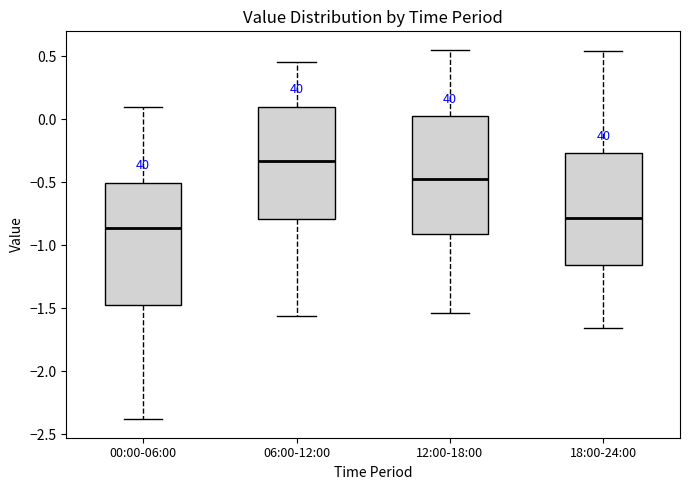

Where does the median line of the box for 12:00-18:00 sit on the y-axis? The values are not printed on the chart, so give them approximately, as read against the axis.

-0.45